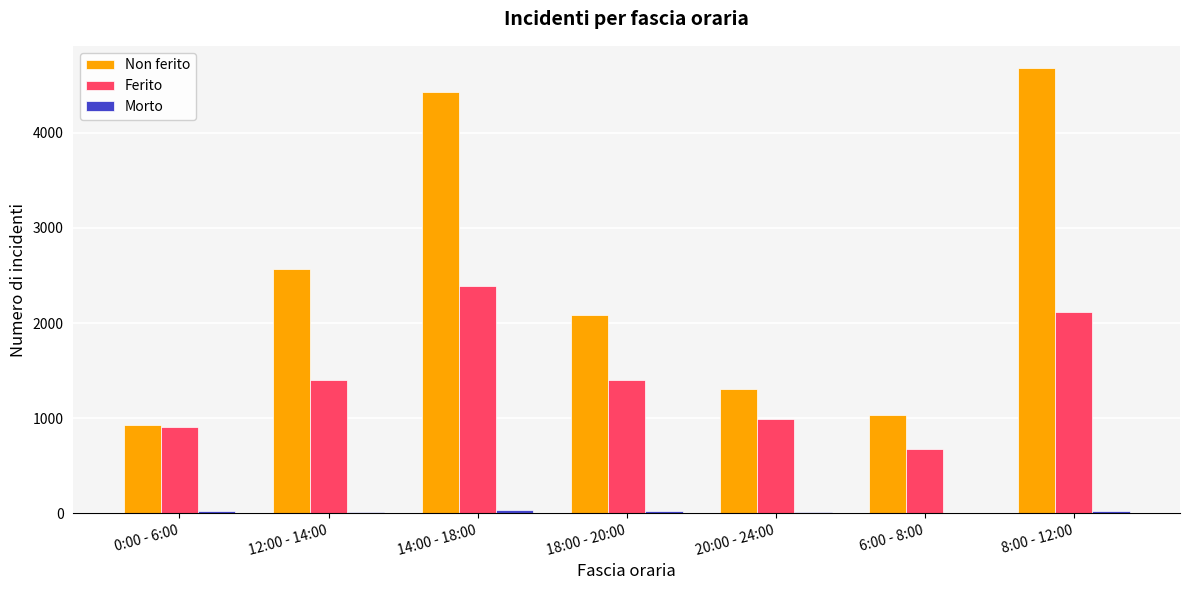

Count the number of categories in the chart.

7